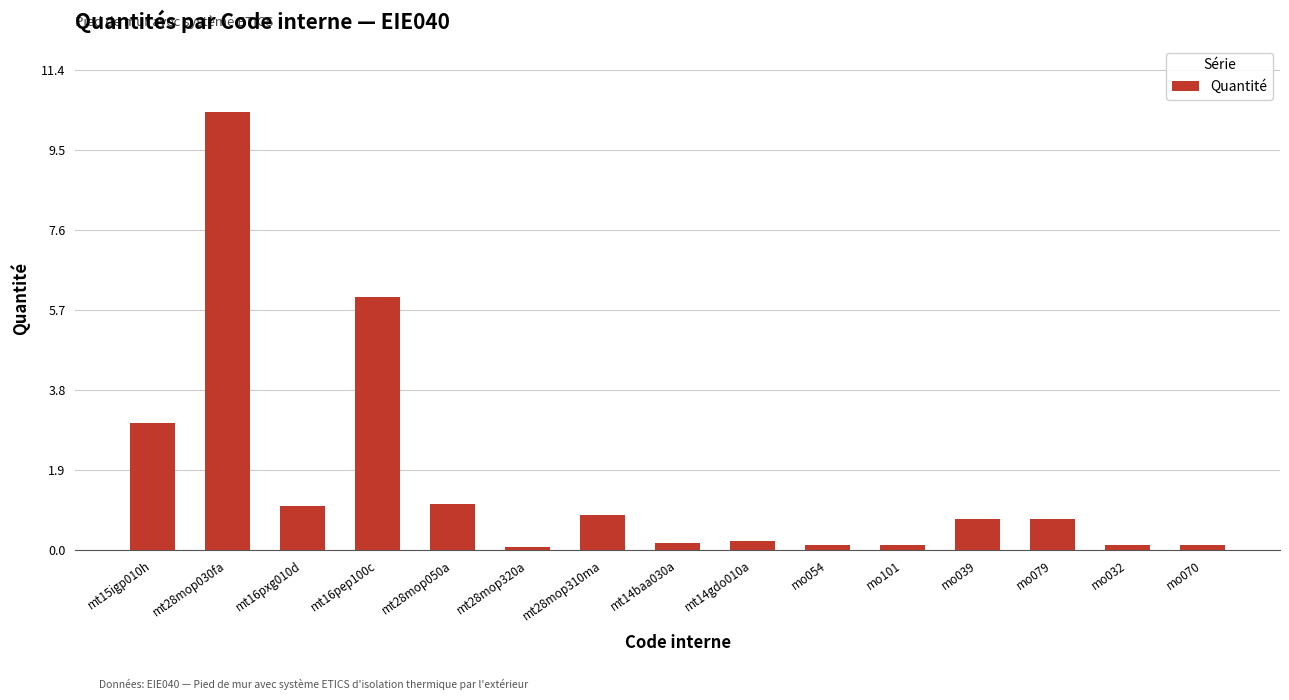

Reading left to right, list all the values displayed in this chart.

mt15igp010h=3.0	mt28mop030fa=10.4	mt16pxg010d=1.1	mt16pep100c=6.0	mt28mop050a=1.1	mt28mop320a=0.1	mt28mop310ma=0.8	mt14baa030a=0.2	mt14gdo010a=0.2	mo054=0.1	mo101=0.1	mo039=0.7	mo079=0.7	mo032=0.1	mo070=0.1